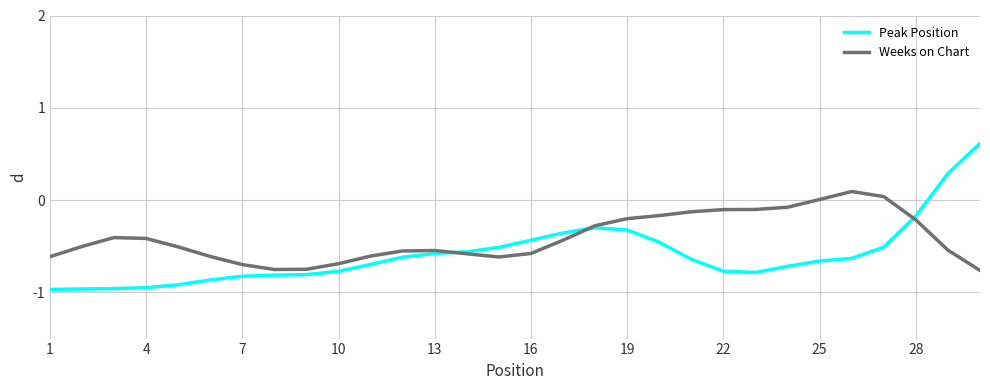

Which series has the largest total across all categories?

Weeks on Chart